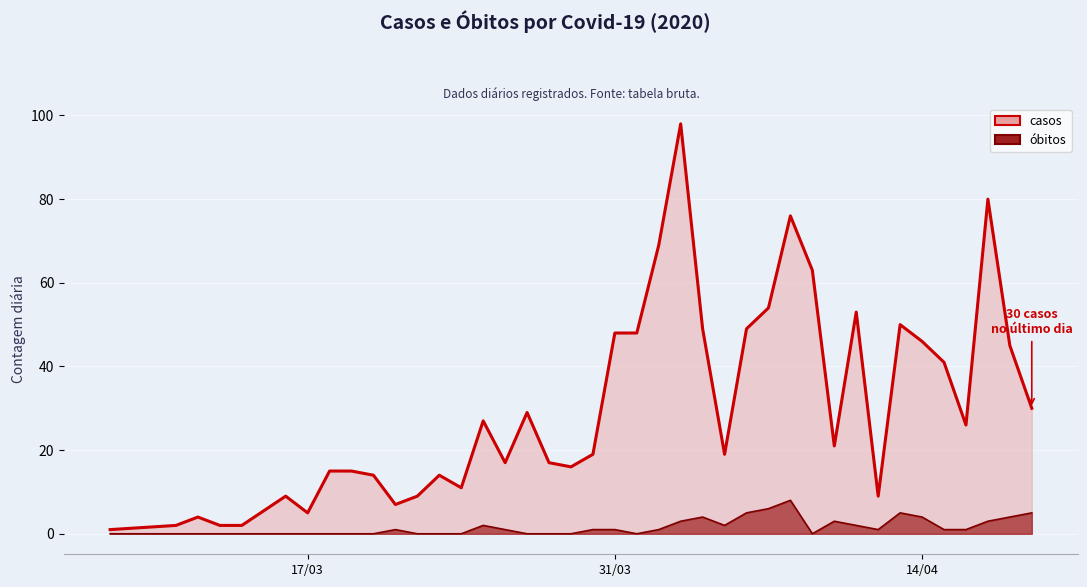

Which label corresponds to the smallest value in the chart?

2020-03-08